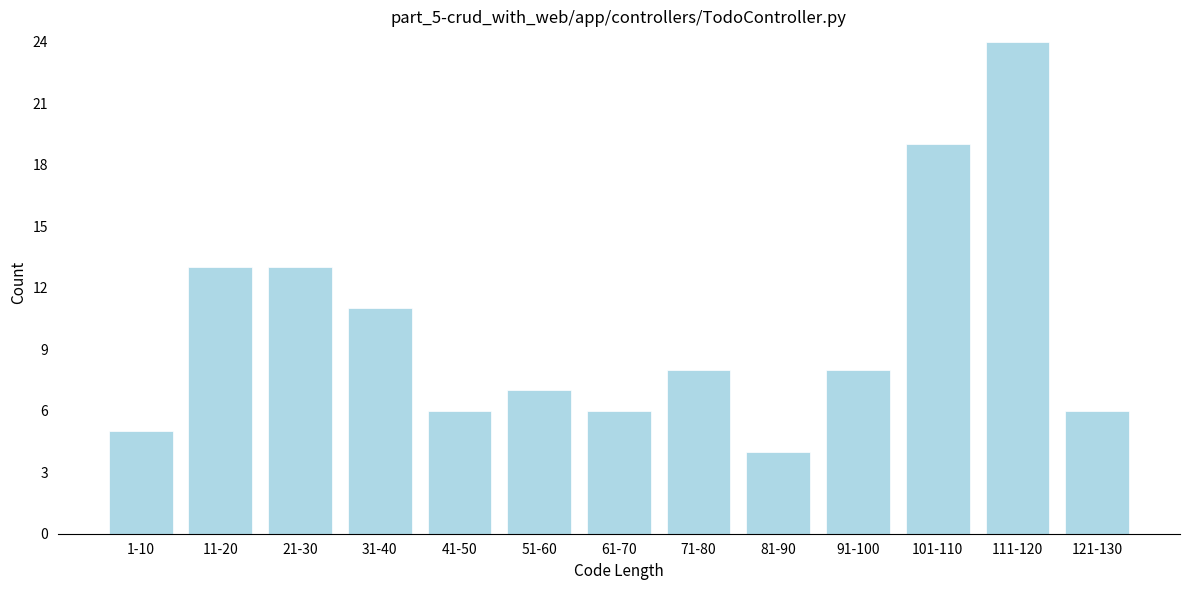

Reading left to right, list all the values displayed in this chart.

5	13	13	11	6	7	6	8	4	8	19	24	6